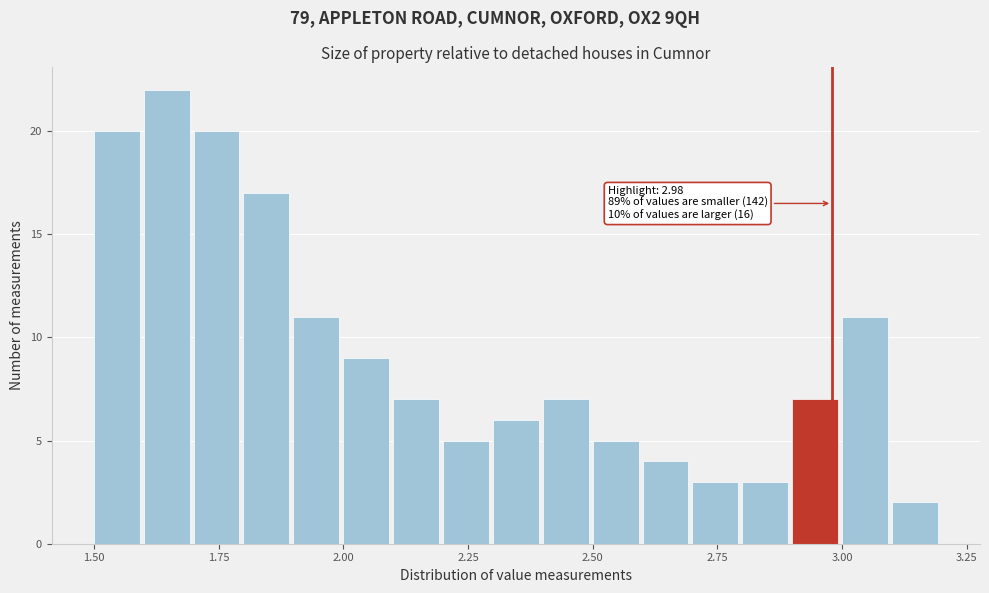

Read against the x-axis, roughly where is the centre of the tallest bar?

1.65